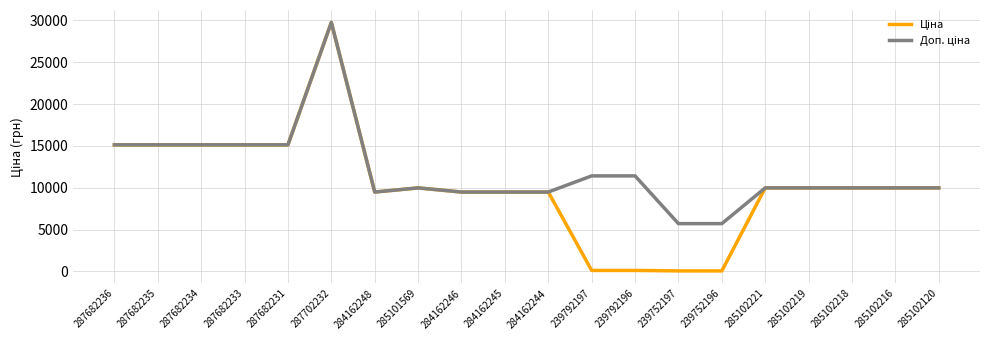

What is the total value across all series at 284162246?

18960.1